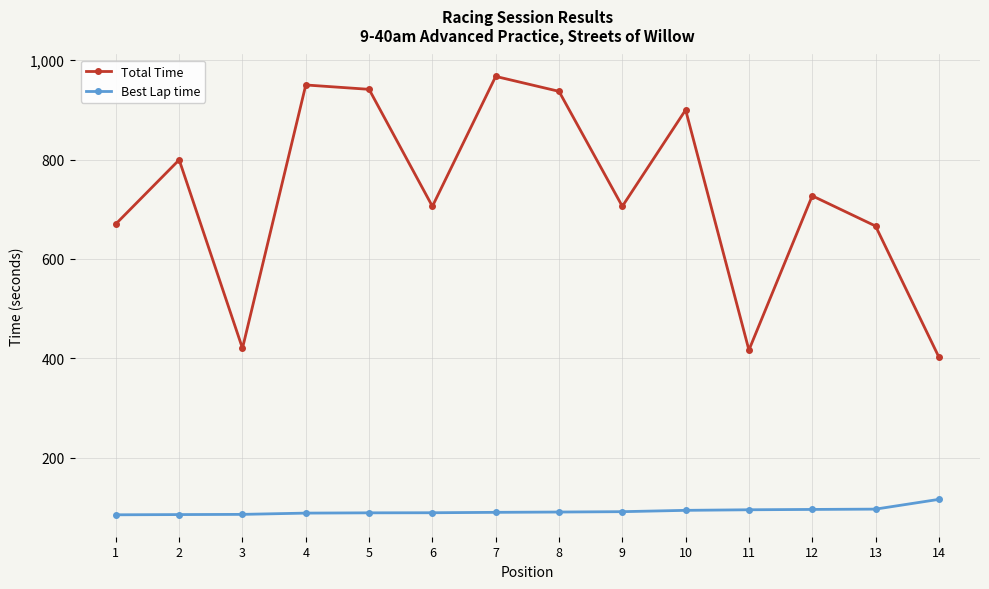

True or false: Best Lap time and Total Time cross at least once.

False